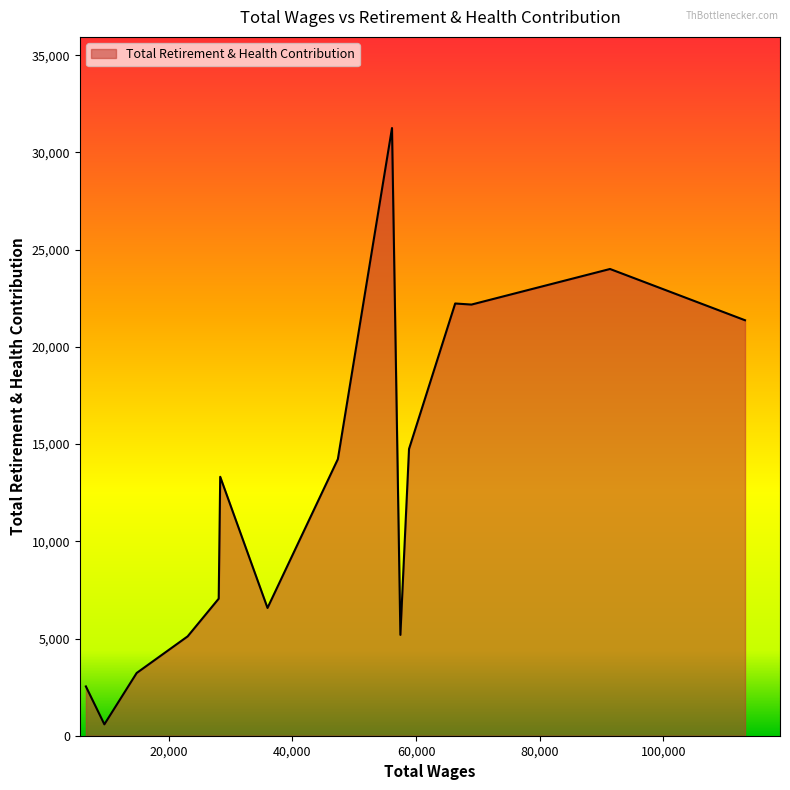

What is the greatest value displayed?

31258